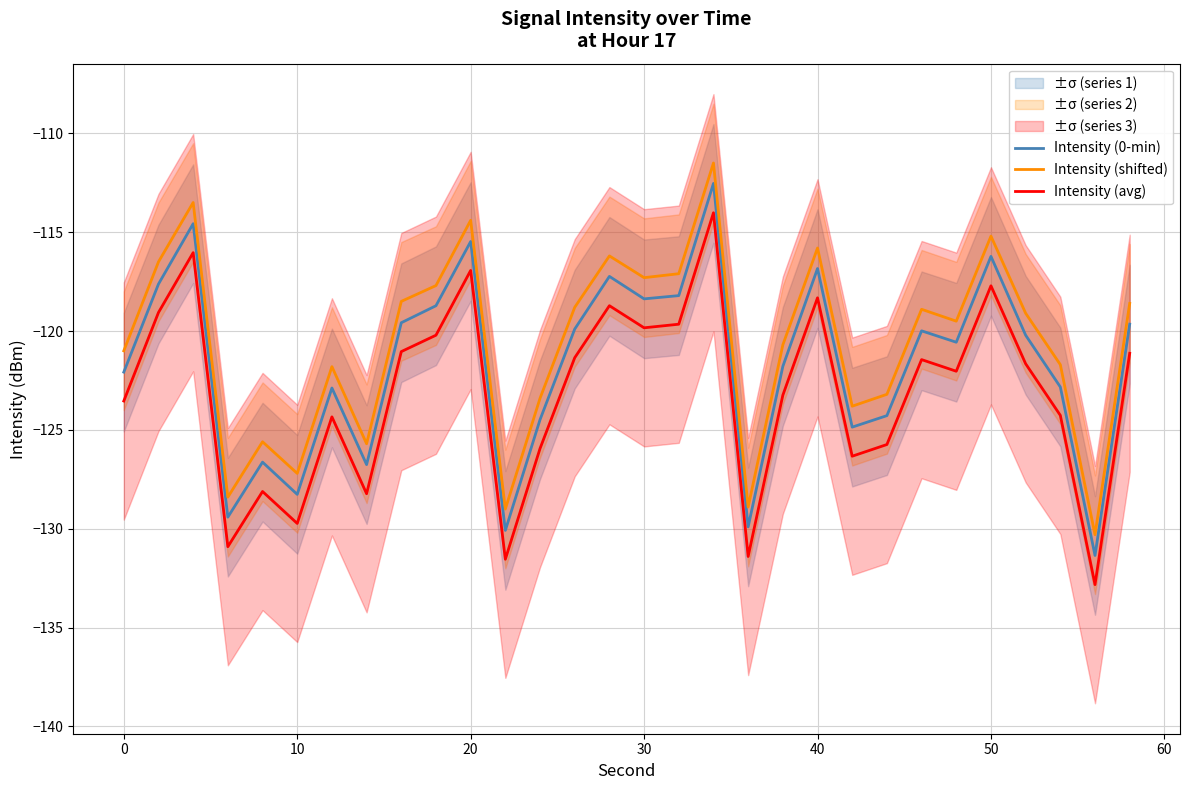

The value of Intensity (shifted) at 10 is -210.5. True or false?

False